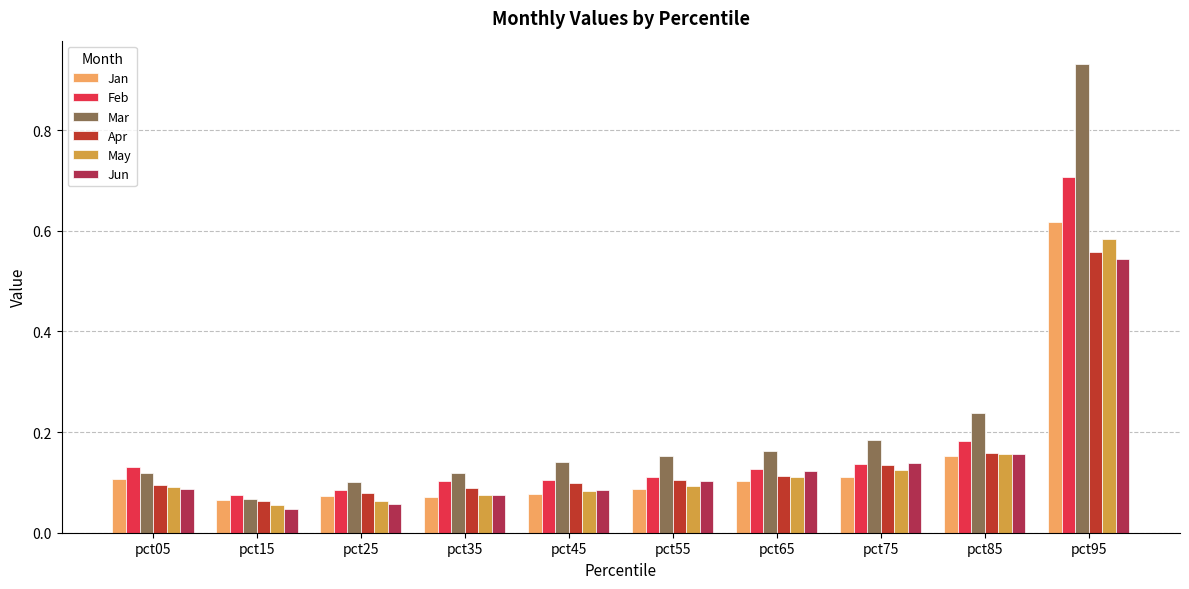

Which label corresponds to the largest value in the chart?

pct95